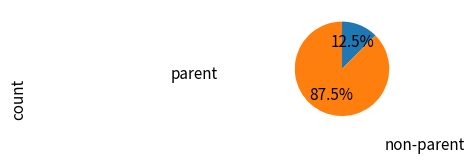

Is there a majority slice in this chart?

Yes